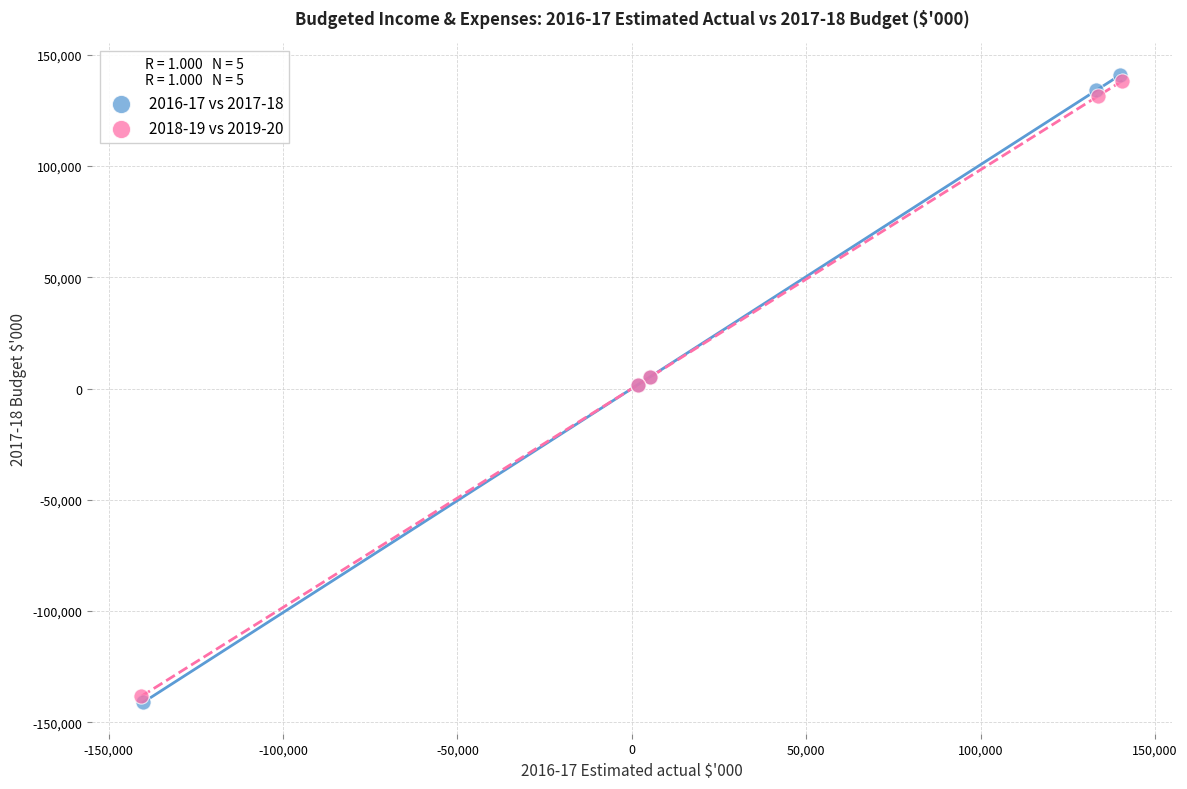

Which series has the widest spread of Y values?

2016-17 vs 2017-18